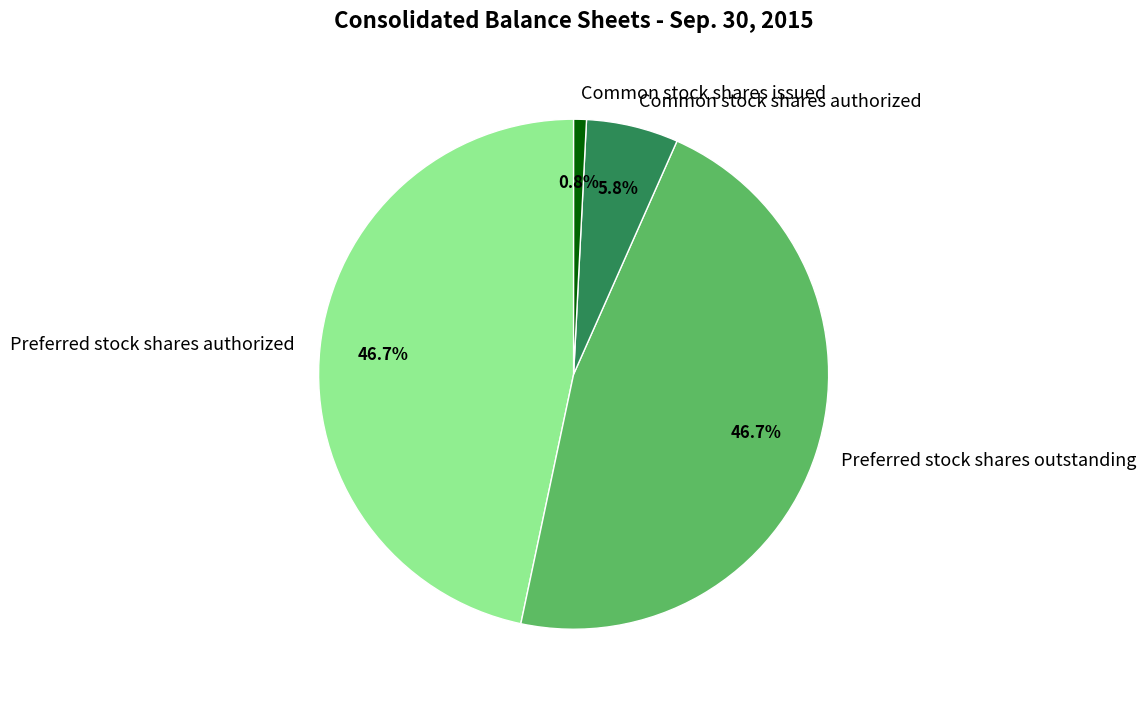

Between Common stock shares issued and Preferred stock shares outstanding, which is larger?

Preferred stock shares outstanding